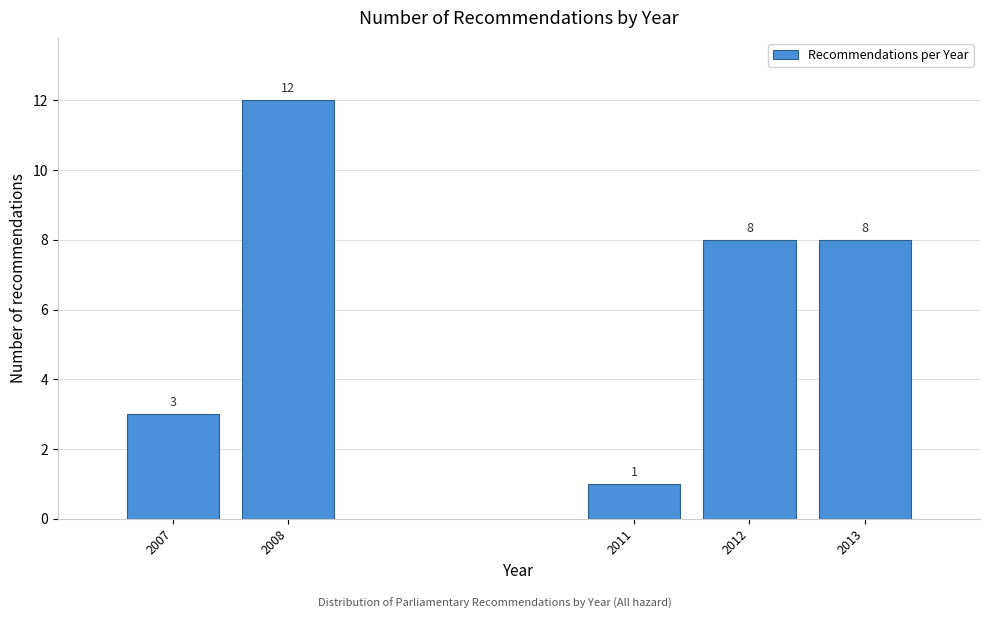

Reading right to left, transcribe all the data shown in this chart.

2013=8	2012=8	2011=1	2008=12	2007=3